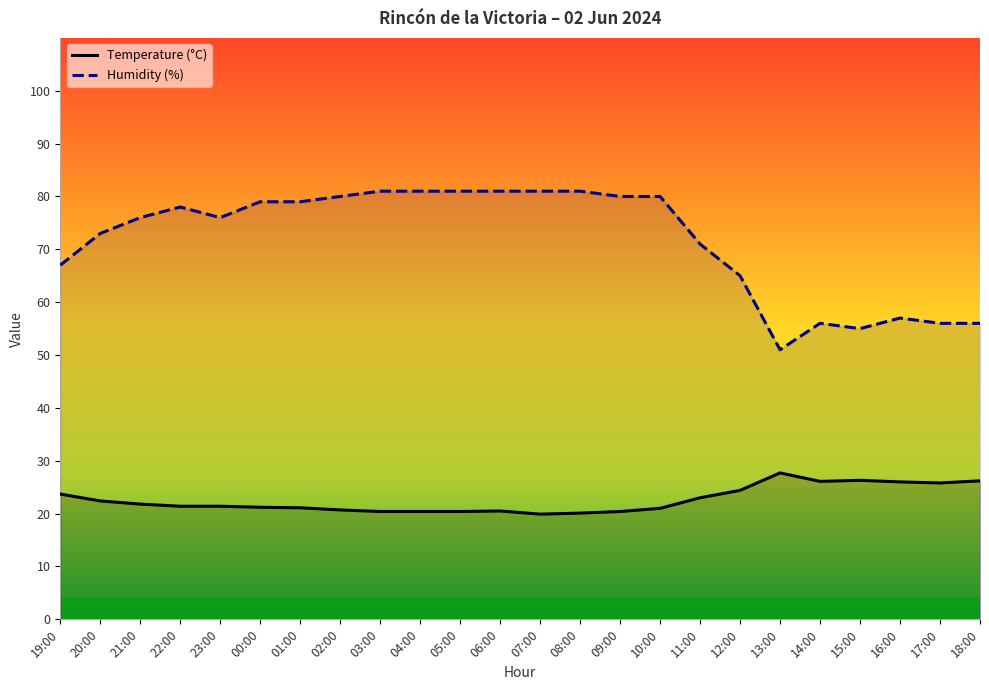

At which category is the sum across all series the highest?

06:00